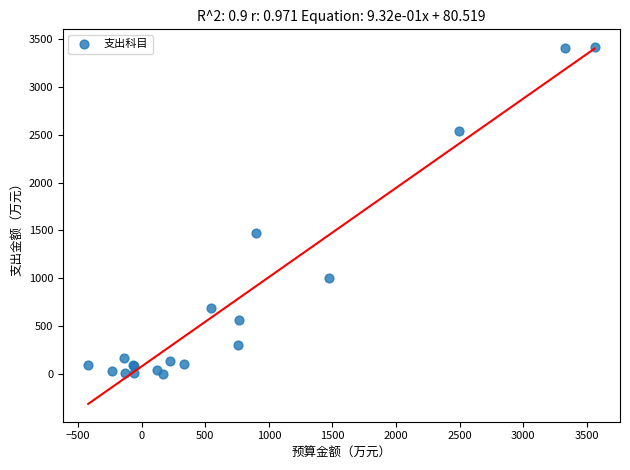

What Y value in the scatter plot is closest to 1708?

1474.4